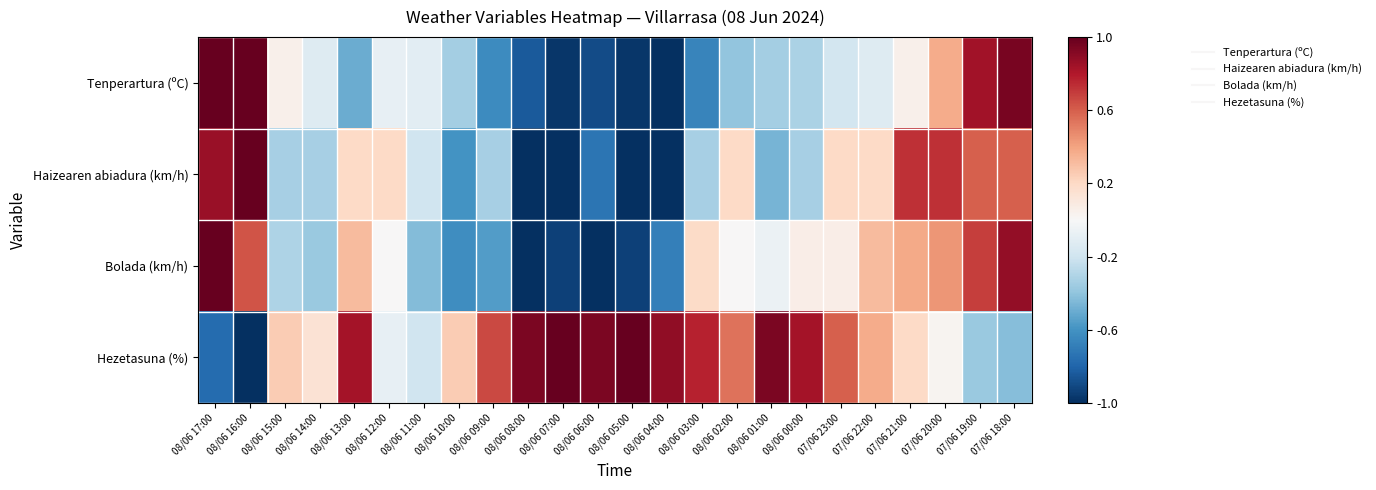

Reading left to right, what are all the values shown in this chart?

Tenperartura (ºC): 08/06 17:00=1.0	08/06 16:00=1.0	08/06 15:00=0.1	08/06 14:00=-0.1	08/06 13:00=-0.5	08/06 12:00=-0.1	08/06 11:00=-0.1	08/06 10:00=-0.3	08/06 09:00=-0.6	08/06 08:00=-0.8	08/06 07:00=-1.0	08/06 06:00=-0.9	08/06 05:00=-1.0	08/06 04:00=-1.0	08/06 03:00=-0.7	08/06 02:00=-0.4	08/06 01:00=-0.3	08/06 00:00=-0.3	07/06 23:00=-0.2	07/06 22:00=-0.1	07/06 21:00=0.1	07/06 20:00=0.4	07/06 19:00=0.8	07/06 18:00=0.9
Haizearen abiadura (km/h): 08/06 17:00=0.9	08/06 16:00=1.0	08/06 15:00=-0.3	08/06 14:00=-0.3	08/06 13:00=0.2	08/06 12:00=0.2	08/06 11:00=-0.2	08/06 10:00=-0.6	08/06 09:00=-0.3	08/06 08:00=-1.0	08/06 07:00=-1.0	08/06 06:00=-0.7	08/06 05:00=-1.0	08/06 04:00=-1.0	08/06 03:00=-0.3	08/06 02:00=0.2	08/06 01:00=-0.5	08/06 00:00=-0.3	07/06 23:00=0.2	07/06 22:00=0.2	07/06 21:00=0.7	07/06 20:00=0.7	07/06 19:00=0.6	07/06 18:00=0.6
Bolada (km/h): 08/06 17:00=1.0	08/06 16:00=0.6	08/06 15:00=-0.3	08/06 14:00=-0.4	08/06 13:00=0.3	08/06 12:00=0.0	08/06 11:00=-0.4	08/06 10:00=-0.6	08/06 09:00=-0.6	08/06 08:00=-1.0	08/06 07:00=-0.9	08/06 06:00=-1.0	08/06 05:00=-0.9	08/06 04:00=-0.7	08/06 03:00=0.2	08/06 02:00=0.0	08/06 01:00=-0.1	08/06 00:00=0.1	07/06 23:00=0.1	07/06 22:00=0.3	07/06 21:00=0.4	07/06 20:00=0.4	07/06 19:00=0.7	07/06 18:00=0.9
Hezetasuna (%): 08/06 17:00=-0.8	08/06 16:00=-1.0	08/06 15:00=0.3	08/06 14:00=0.1	08/06 13:00=0.8	08/06 12:00=-0.1	08/06 11:00=-0.2	08/06 10:00=0.3	08/06 09:00=0.7	08/06 08:00=0.9	08/06 07:00=1.0	08/06 06:00=0.9	08/06 05:00=1.0	08/06 04:00=0.9	08/06 03:00=0.8	08/06 02:00=0.5	08/06 01:00=0.9	08/06 00:00=0.8	07/06 23:00=0.6	07/06 22:00=0.4	07/06 21:00=0.2	07/06 20:00=0.0	07/06 19:00=-0.4	07/06 18:00=-0.4